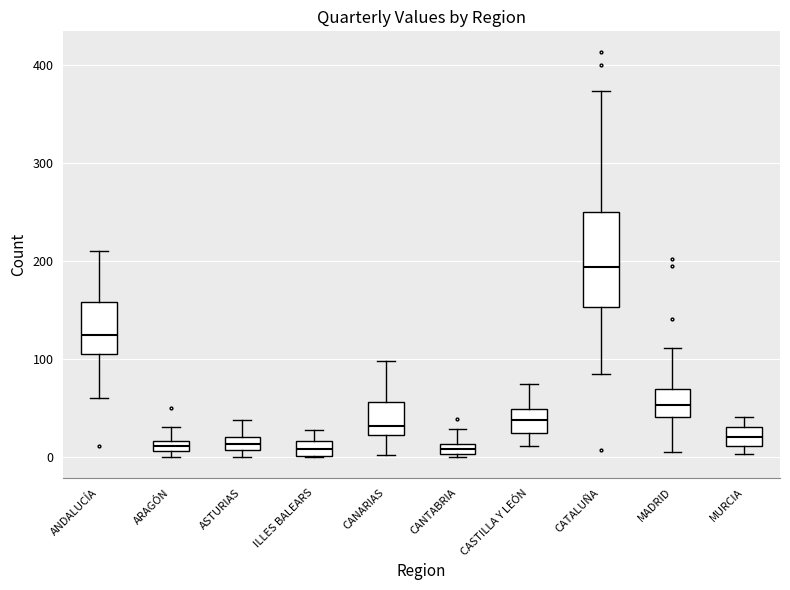

Where is the upper edge of the box for ANDALUCÍA on the y-axis? The values are not printed on the chart, so give them approximately, as read against the axis.

160